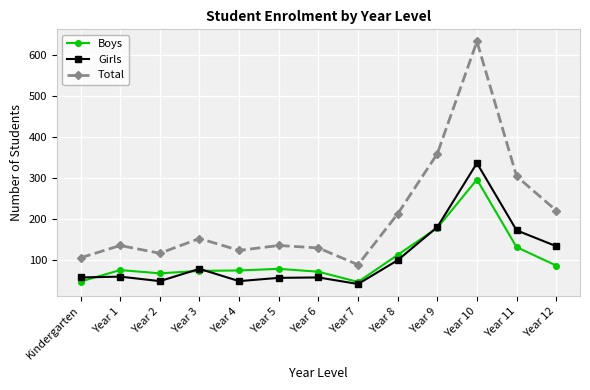

True or false: Total and Girls cross at least once.

False